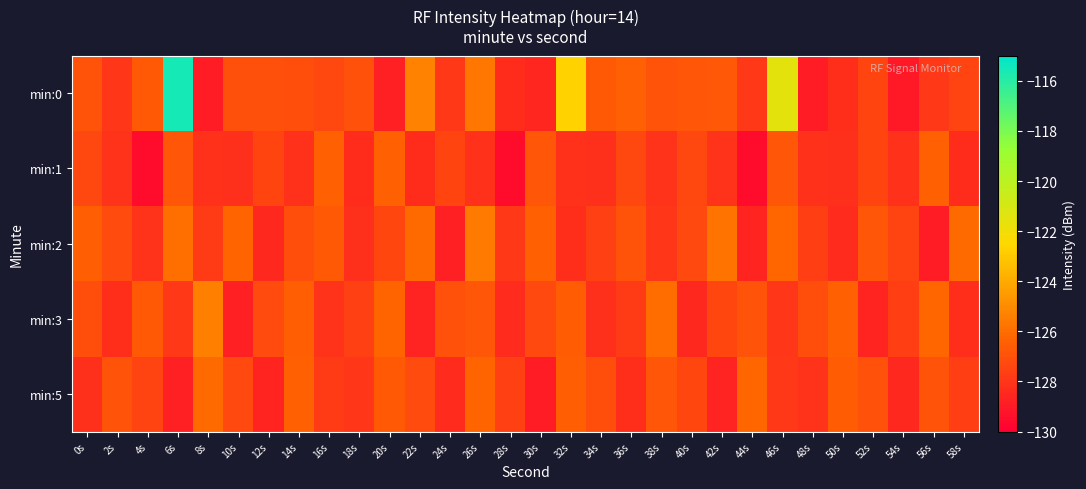

Which series has the largest total across all categories?

min:0